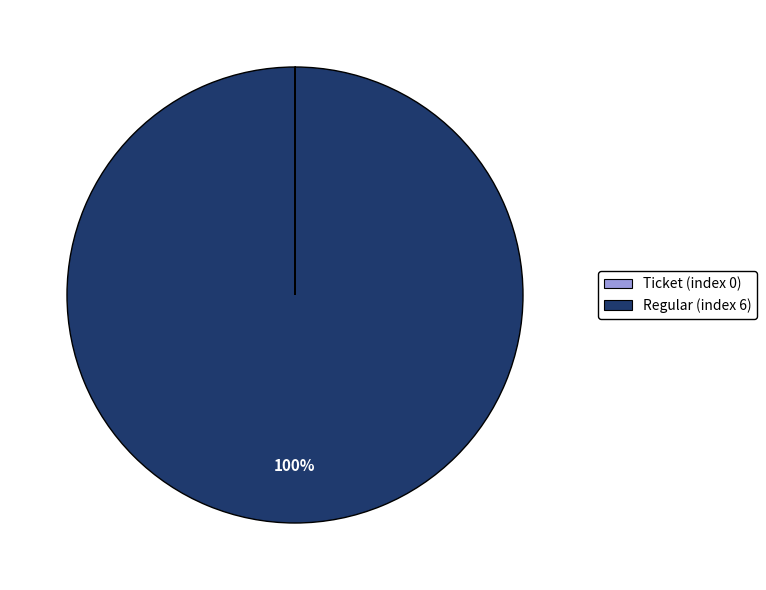

Is there any slice that represents more than half of the pie?

Yes